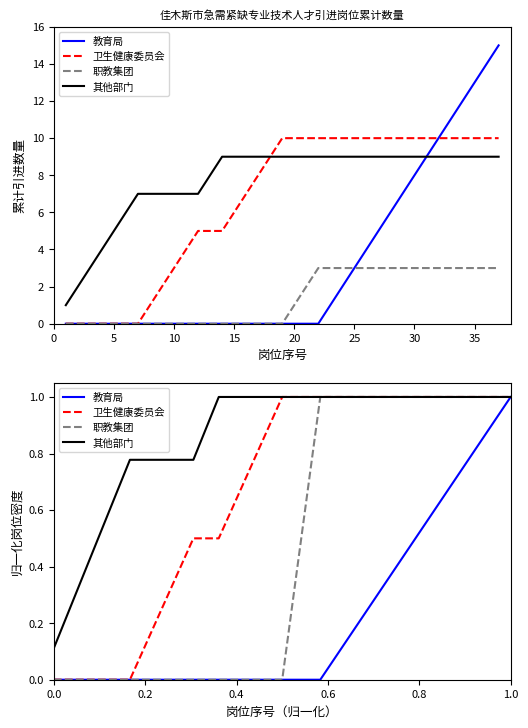

What is the difference between the second highest and minimum values in the 其他部门 series?

0.9